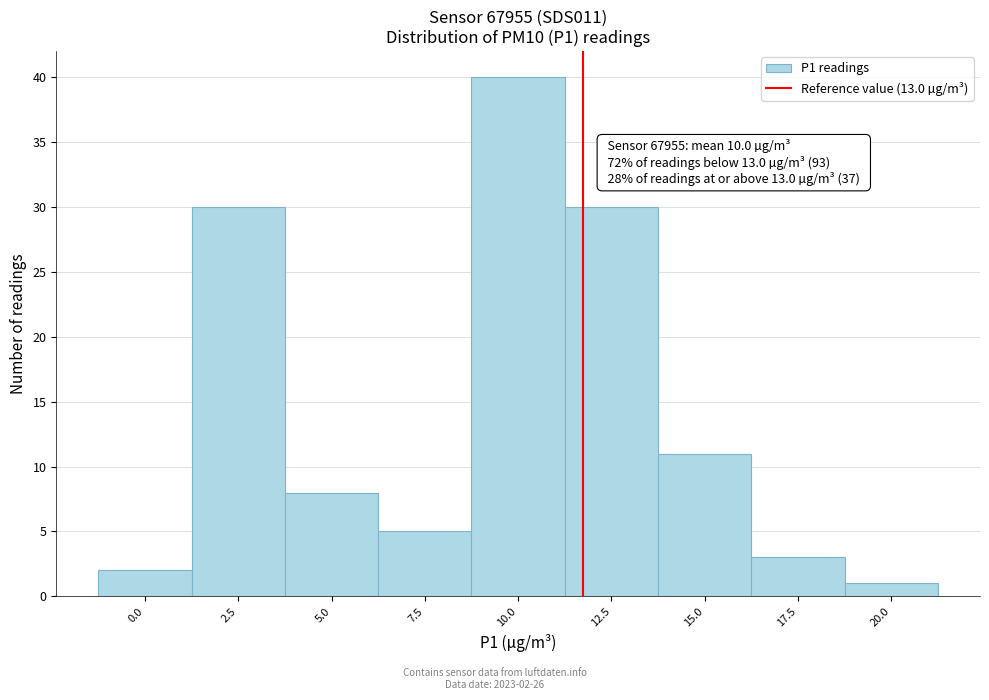

Reading left to right, transcribe all the data shown in this chart.

2	30	8	5	40	30	11	3	1